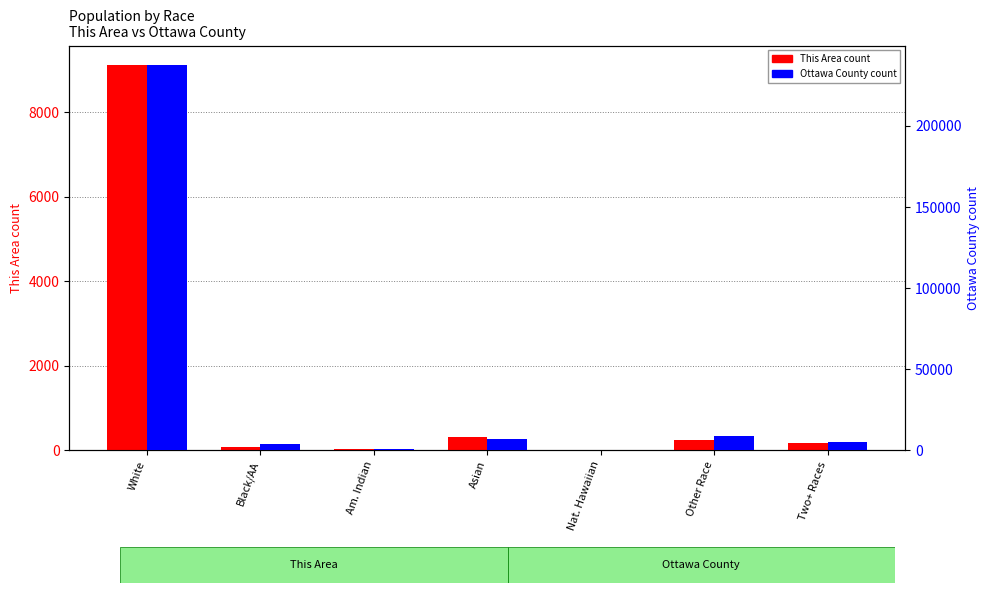

Reading left to right, transcribe all the data shown in this chart.

This Area (count): 9123	72	37	322	2	238	177
Ottawa County (count): 237638	3874	1141	6738	74	8998	5338